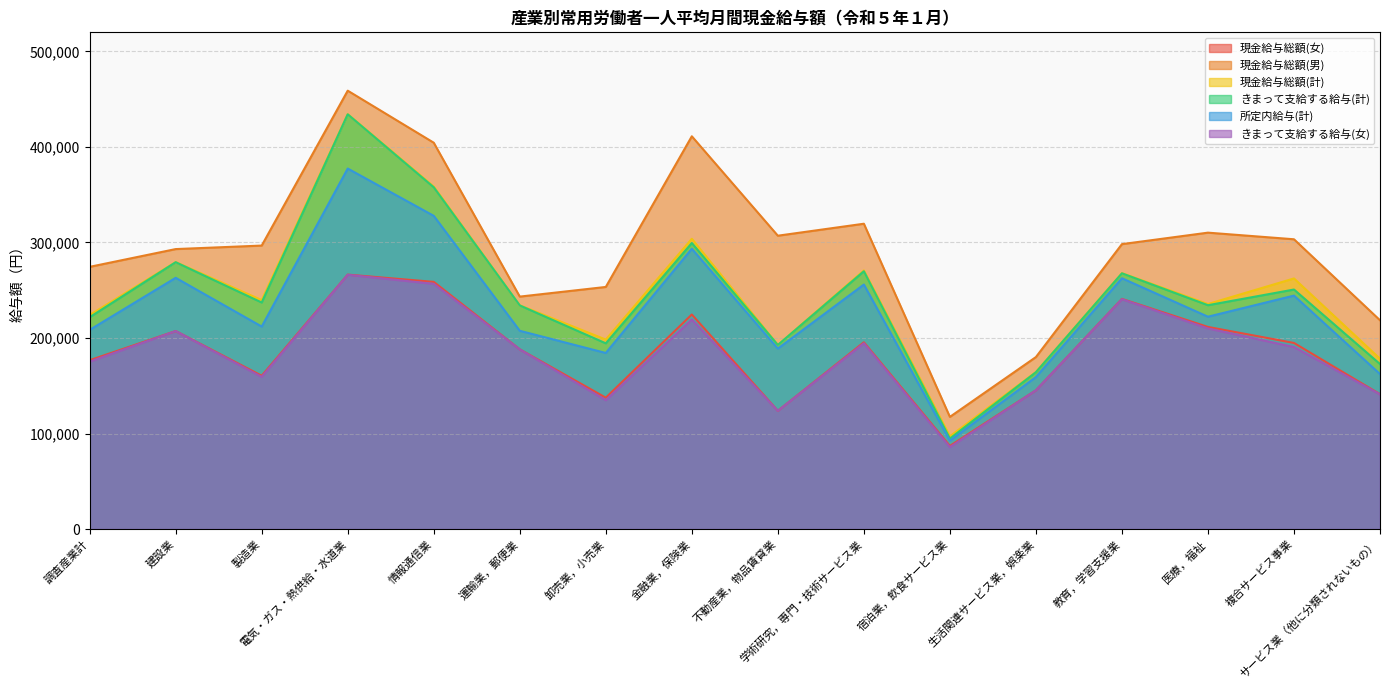

What are all the series names shown in the legend?

現金給与総額(女), 現金給与総額(男), 現金給与総額(計), きまって支給する給与(計), 所定内給与(計), きまって支給する給与(女)